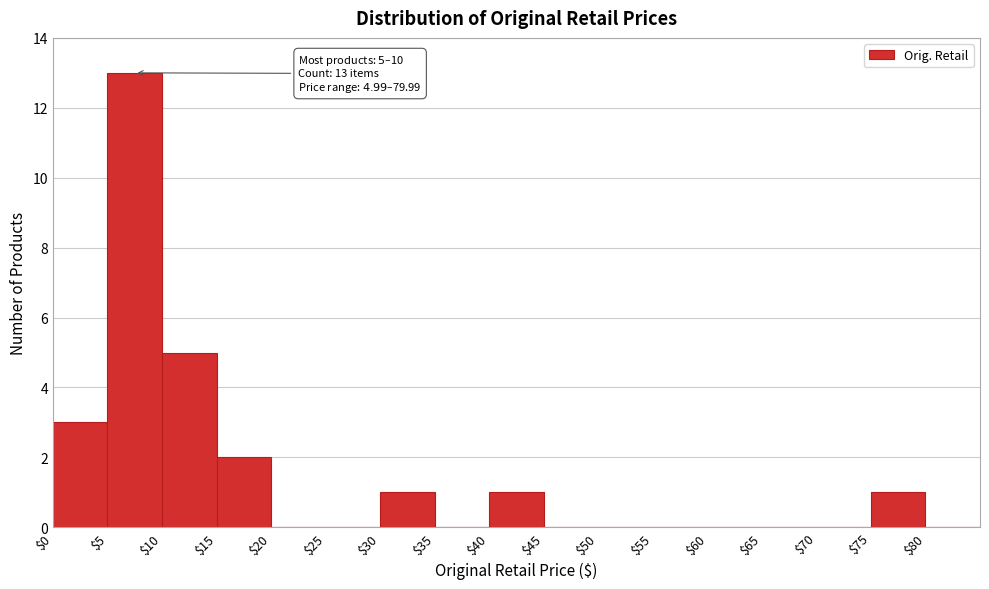

Which range on the x-axis has the tallest bar?

5 to 10